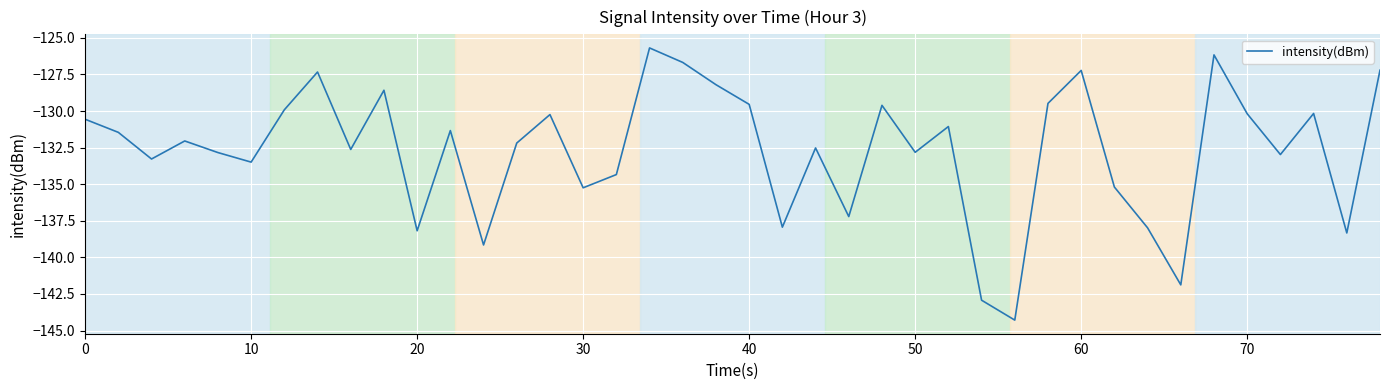

What is the greatest value displayed?

-125.7